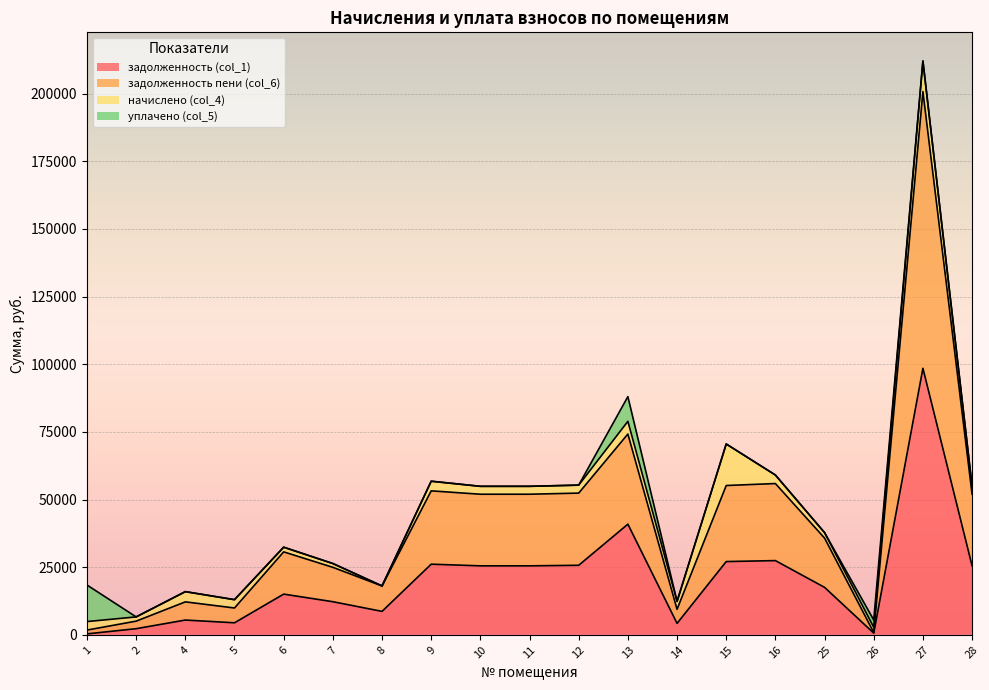

How many data points in задолженность (col_1) are above 17539?

10